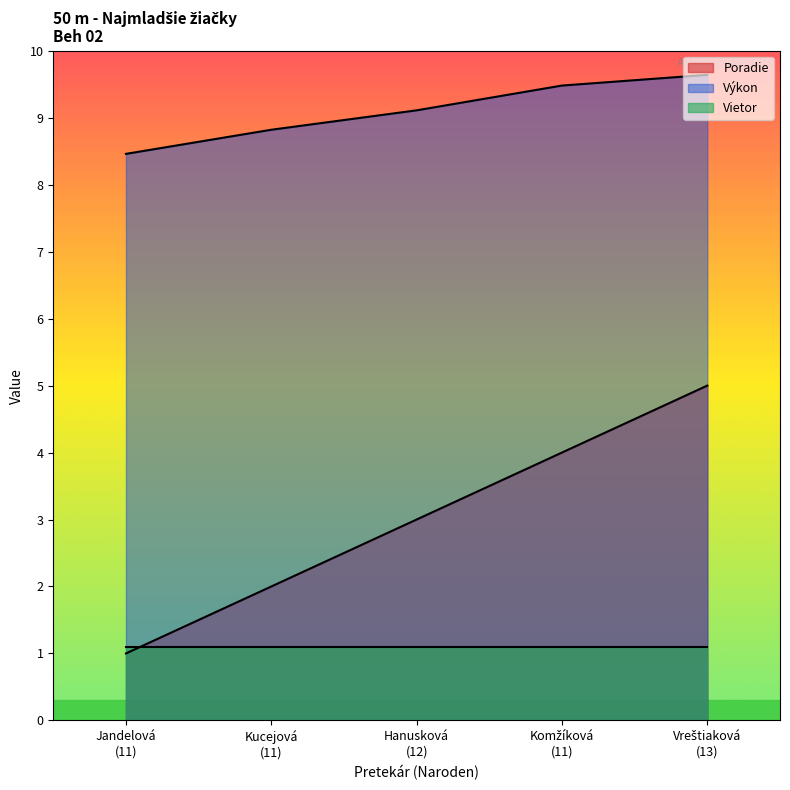

Which series has the widest spread of values?

Poradie